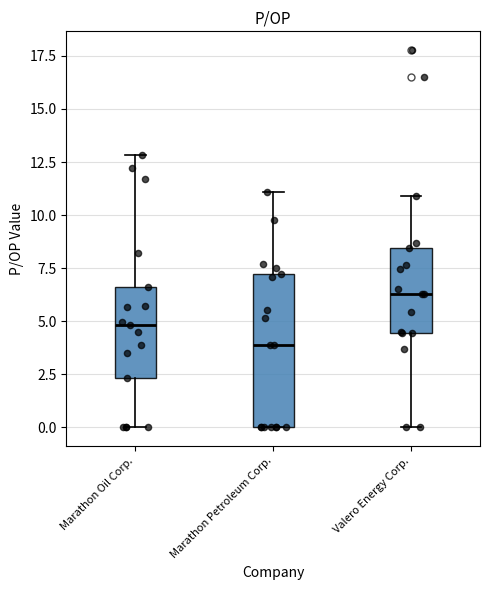

Reading left to right, transcribe this box plot: for each box, give where its median line is, the range the box spans, and where its two whiskers end, as read against the y-axis. The values are not printed on the chart, so give them approximately, as read against the axis.

Marathon Oil Corp.: median 5.0, box 2.5 to 6.5, whiskers 0.0 to 13.0
Marathon Petroleum Corp.: median 4.0, box 0.0 to 7.0, whiskers 0.0 to 11.0
Valero Energy Corp.: median 6.5, box 4.5 to 8.5, whiskers 0.0 to 11.0